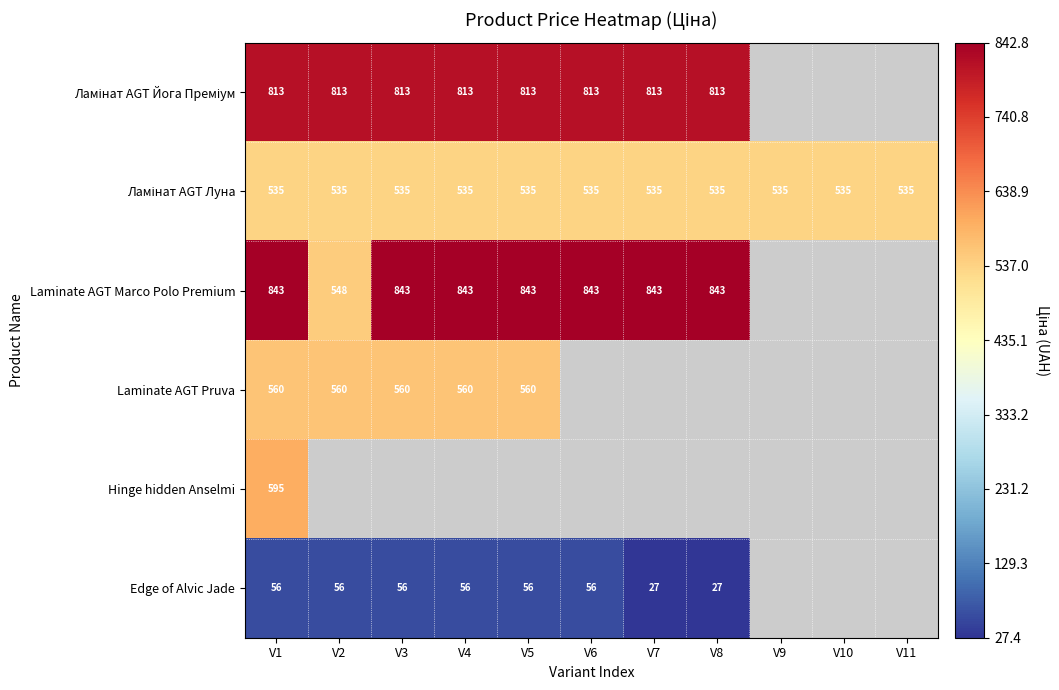

At which category is the sum across all series the highest?

V1